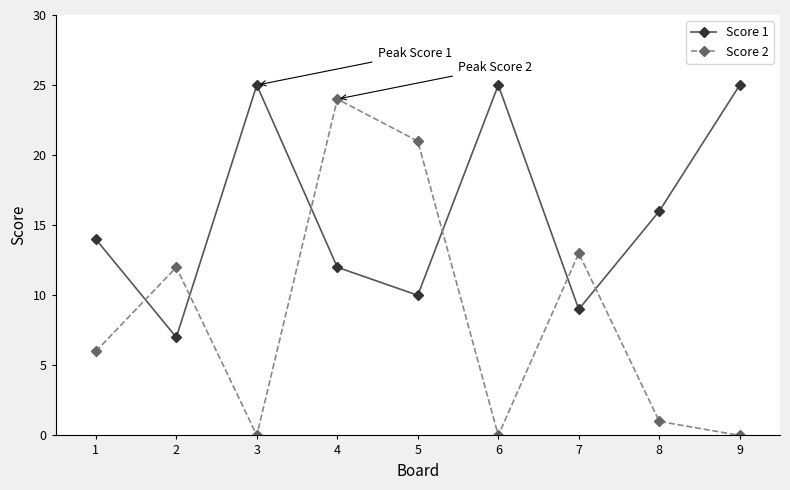

Which series has the widest spread of values?

Score 2